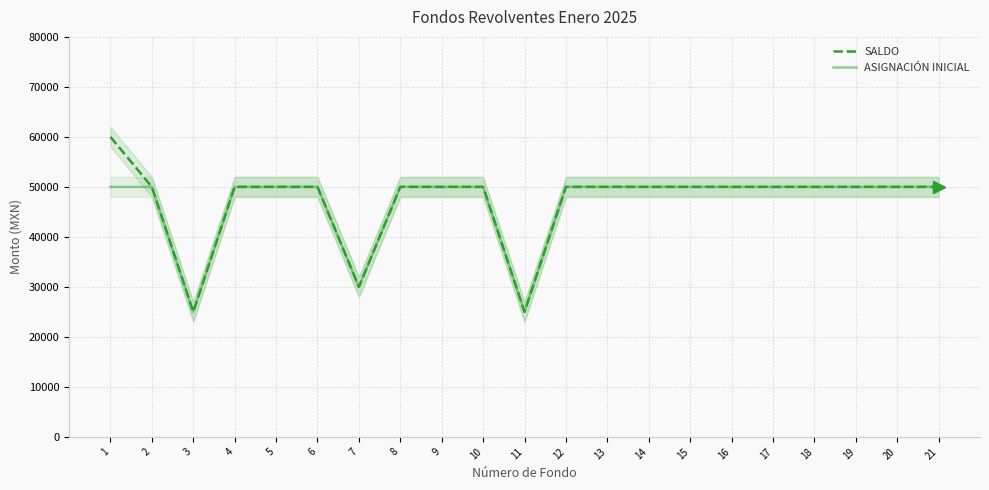

The value of SALDO at 8 is 72278. True or false?

False